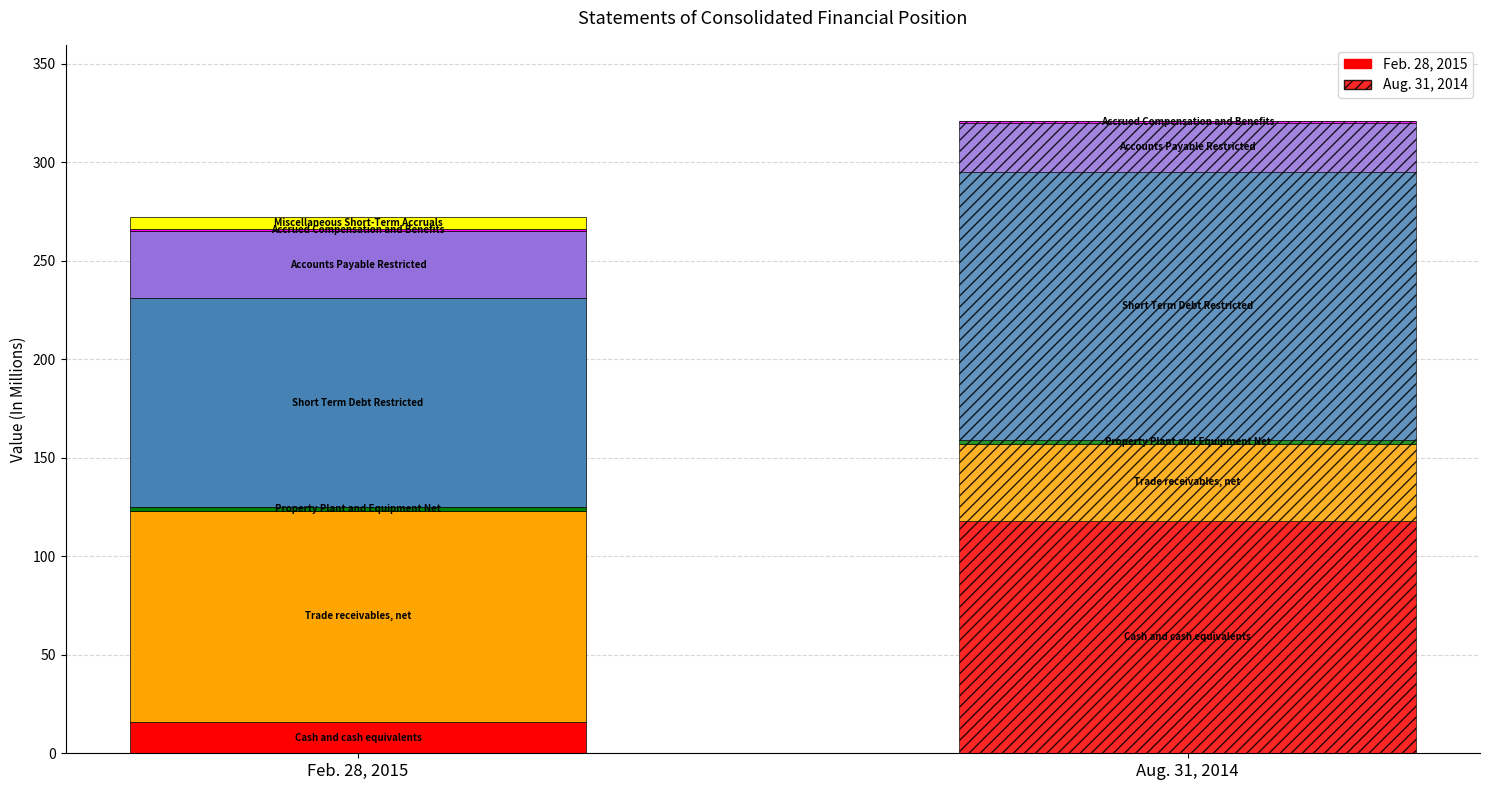

How many values in the Feb. 28, 2015 series exceed 16?

3